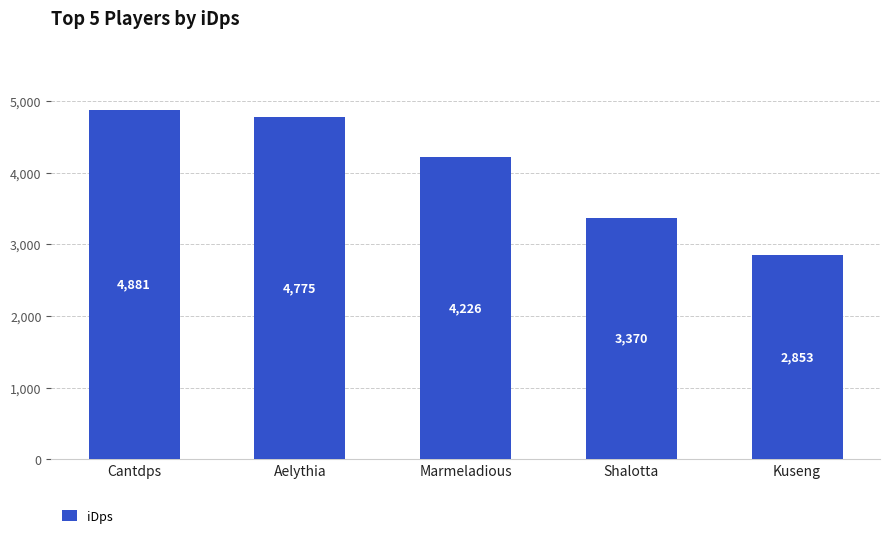

Where is the data nearest to the value 3867?

Marmeladious